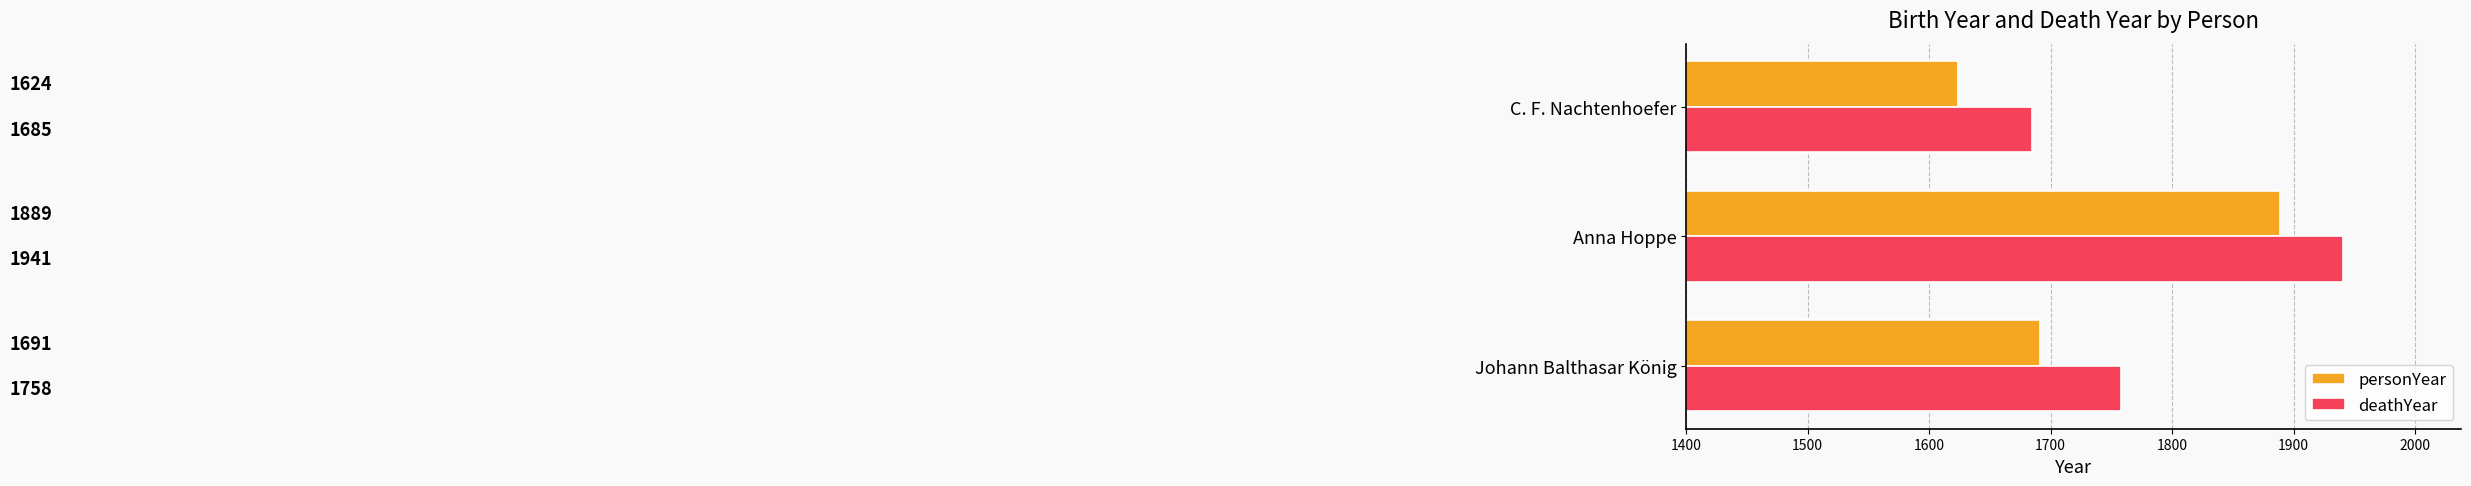

Which series has the largest range (max minus min)?

personYear